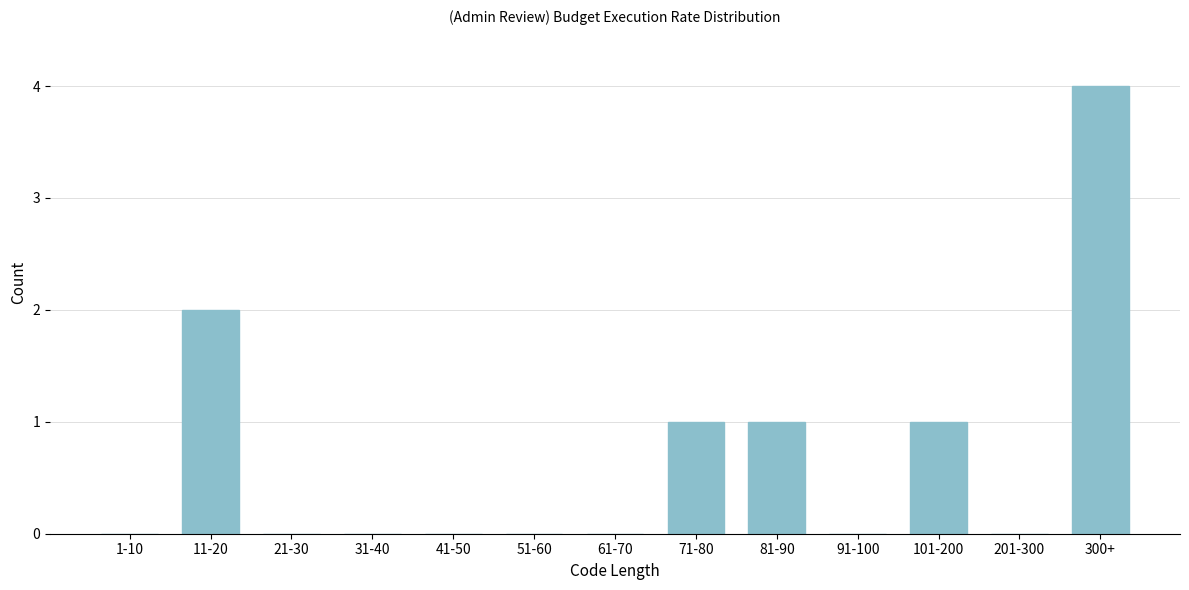

Reading right to left, list all the values displayed in this chart.

300+=4	201-300=0	101-200=1	91-100=0	81-90=1	71-80=1	61-70=0	51-60=0	41-50=0	31-40=0	21-30=0	11-20=2	1-10=0